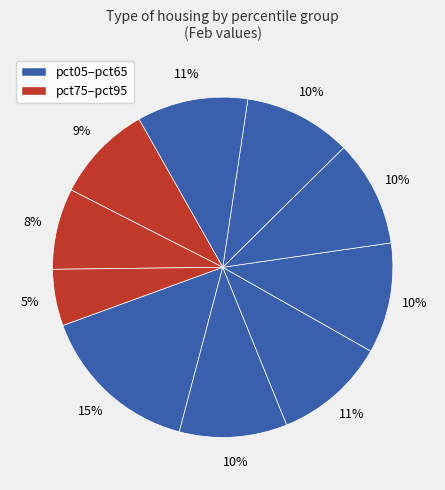

Count the number of slices in the pie.

10